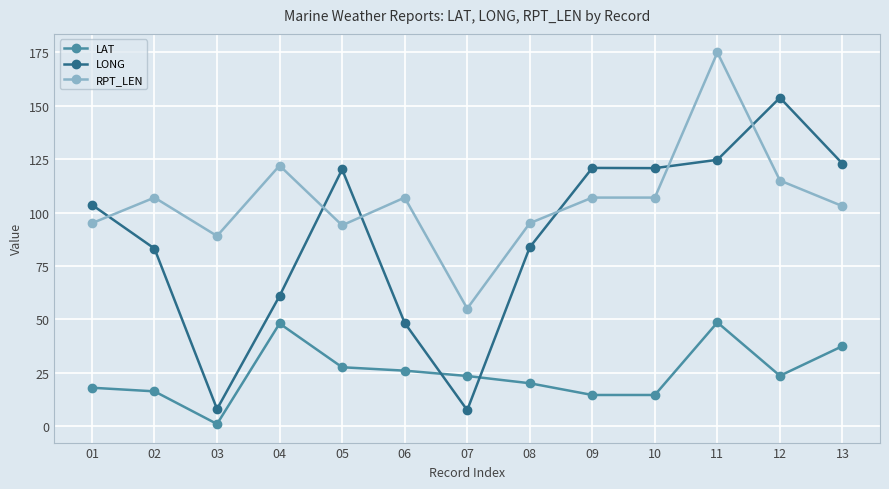

What is the average value of the RPT_LEN series?

105.5